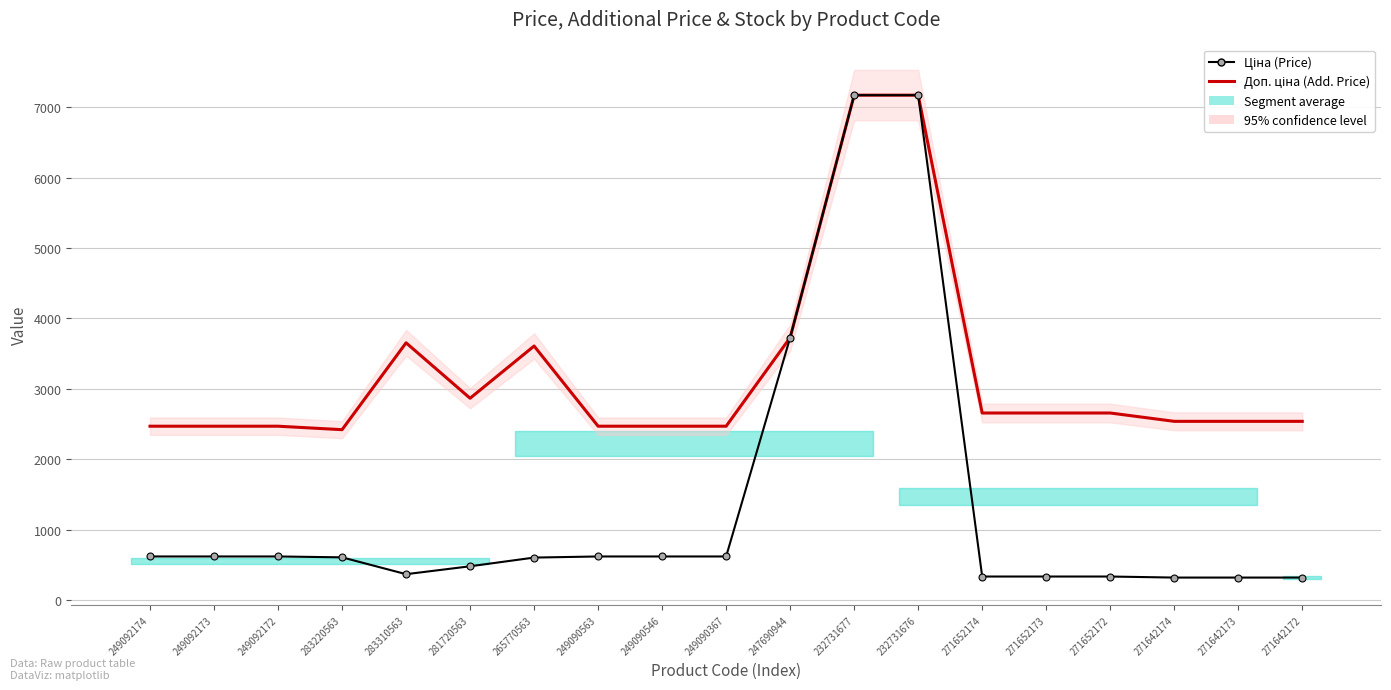

Rank the series by their average value, from highest to lowest.

Доп. ціна (Add. Price), Ціна (Price)